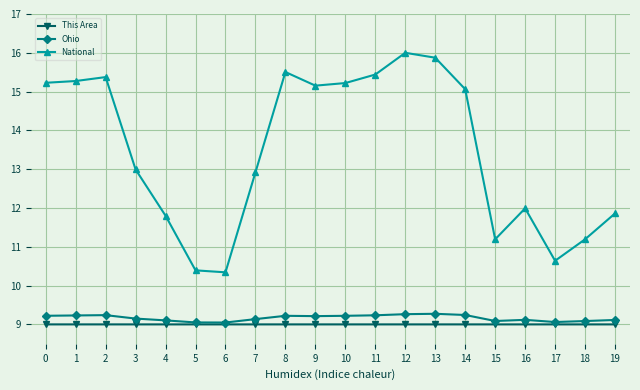

Does the chart display data point markers on the line(s)?

Yes